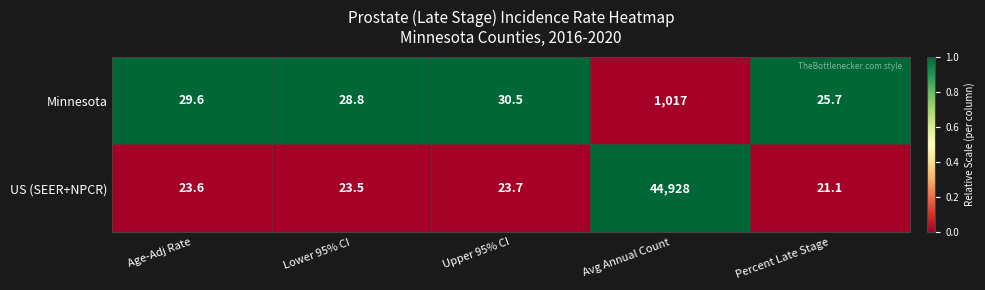

The US (SEER+NPCR) series shows 23.6 at Age-Adj Rate. True or false?

True